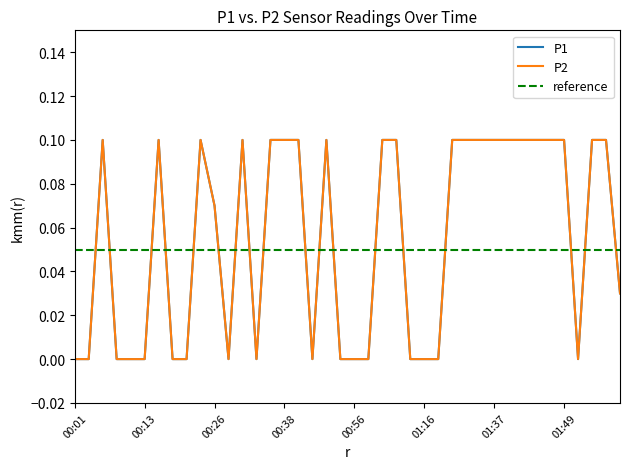

What is the difference between the P1 values at 01:42 and 00:08?

0.1